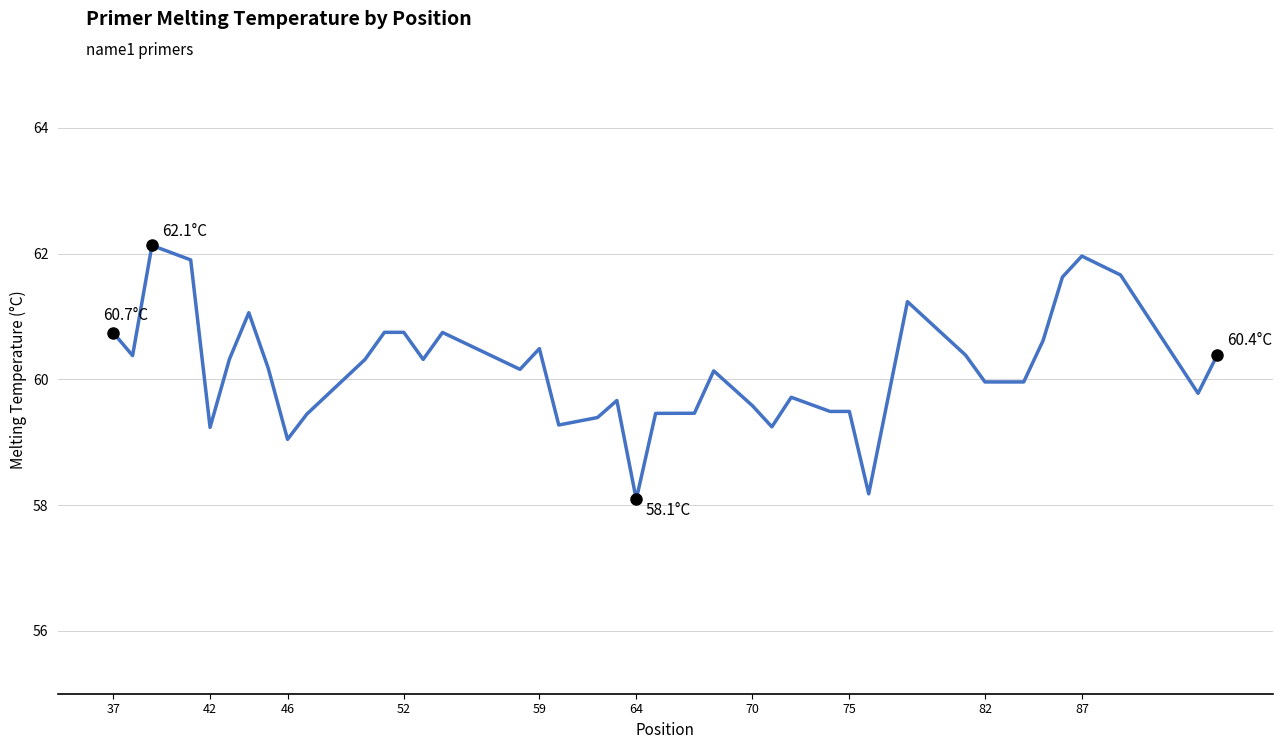

What is the smallest value displayed?

58.1